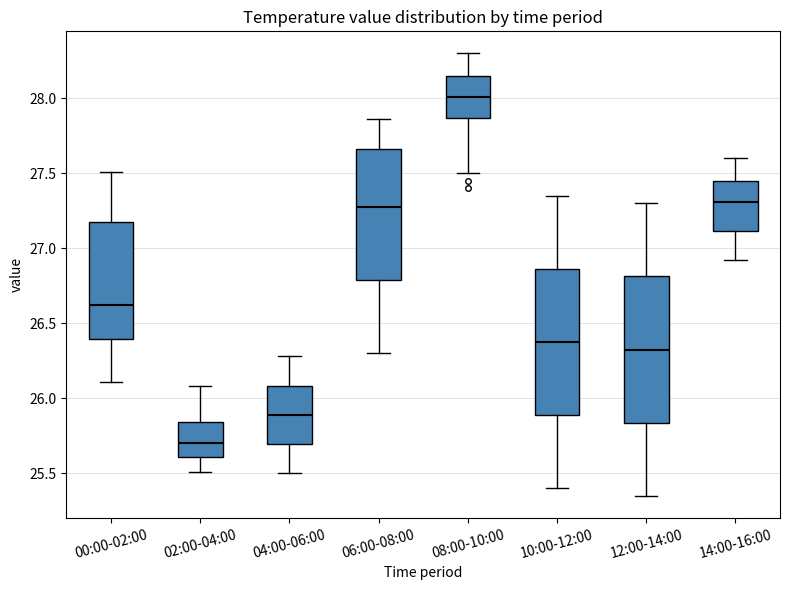

Where is the lower edge of the box for 14:00-16:00 on the y-axis? The values are not printed on the chart, so give them approximately, as read against the axis.

27.10